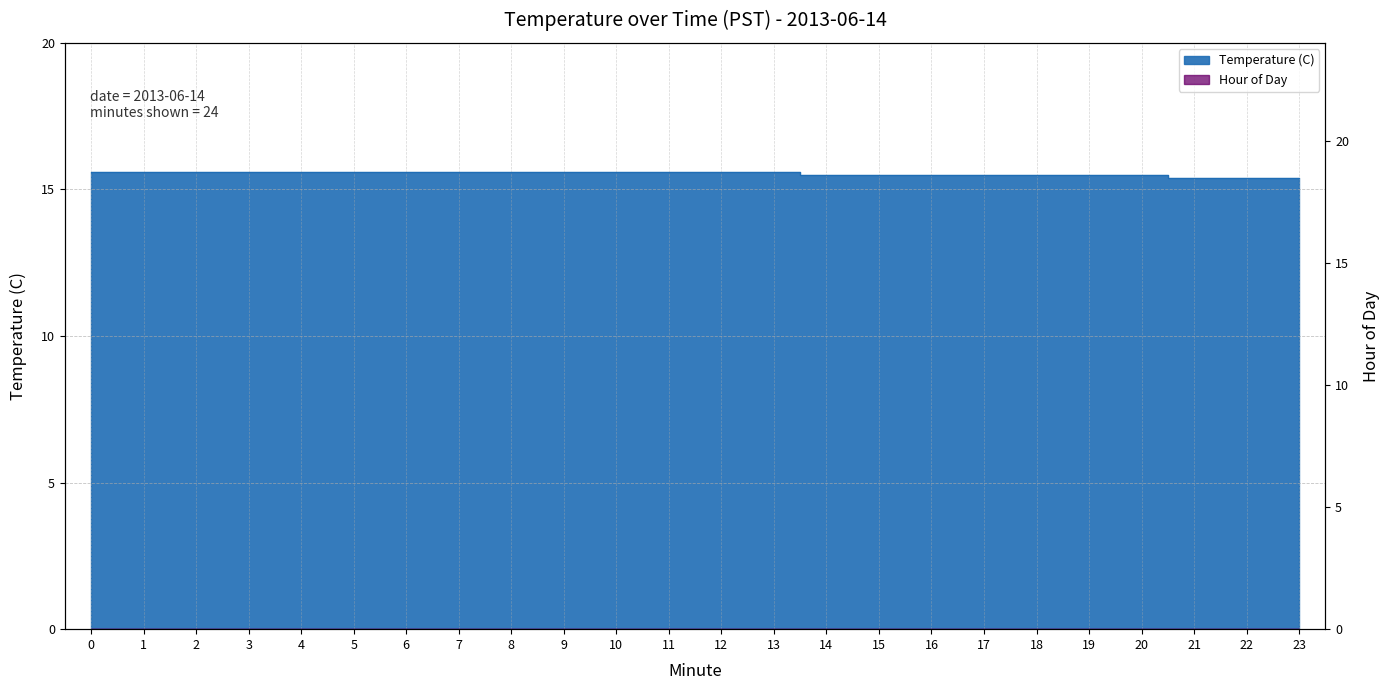

Read the value at 19.

15.5